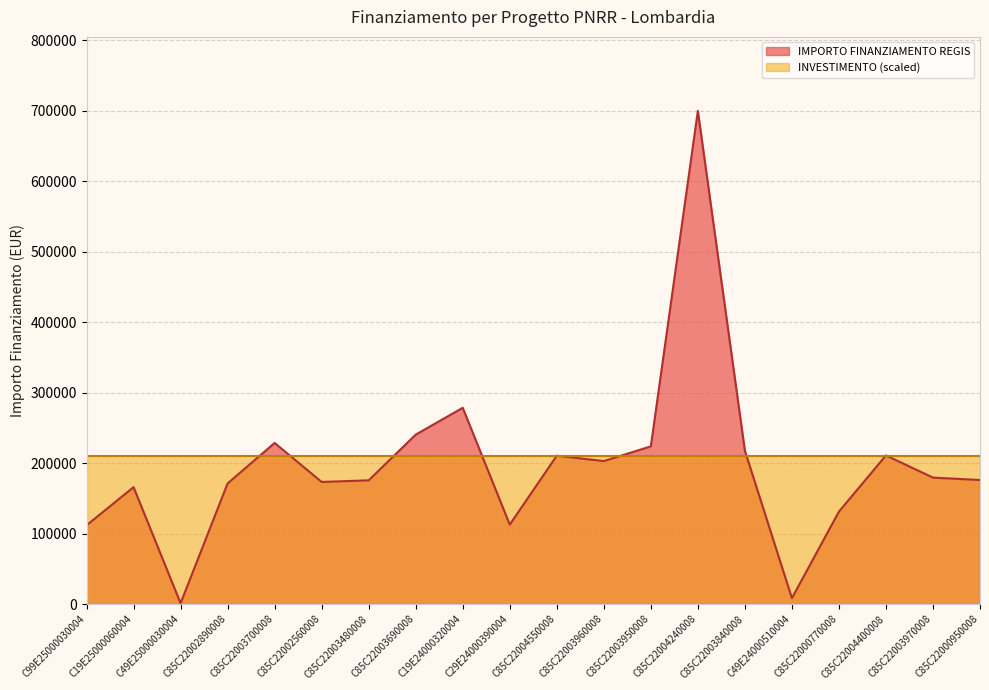

Which label corresponds to the largest value in the chart?

C85C22004240008